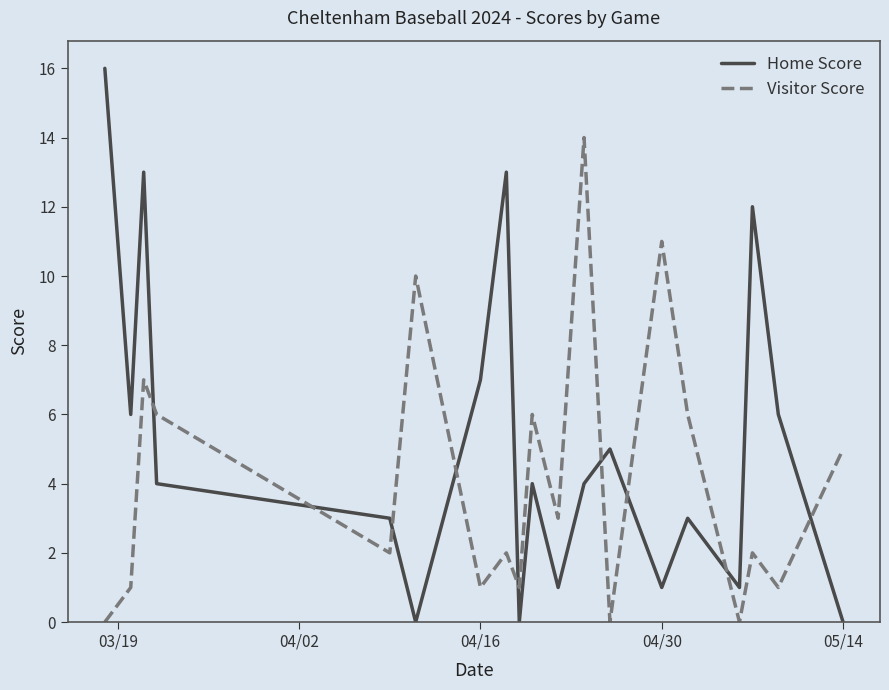

What is the greatest value displayed?

16